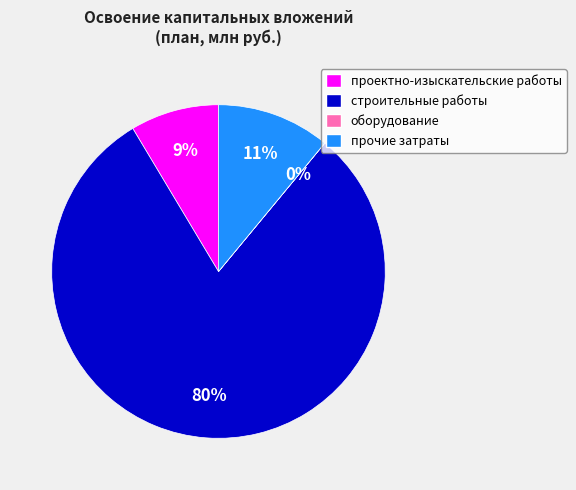

To the nearest percent, what is the average slice percentage?

25%